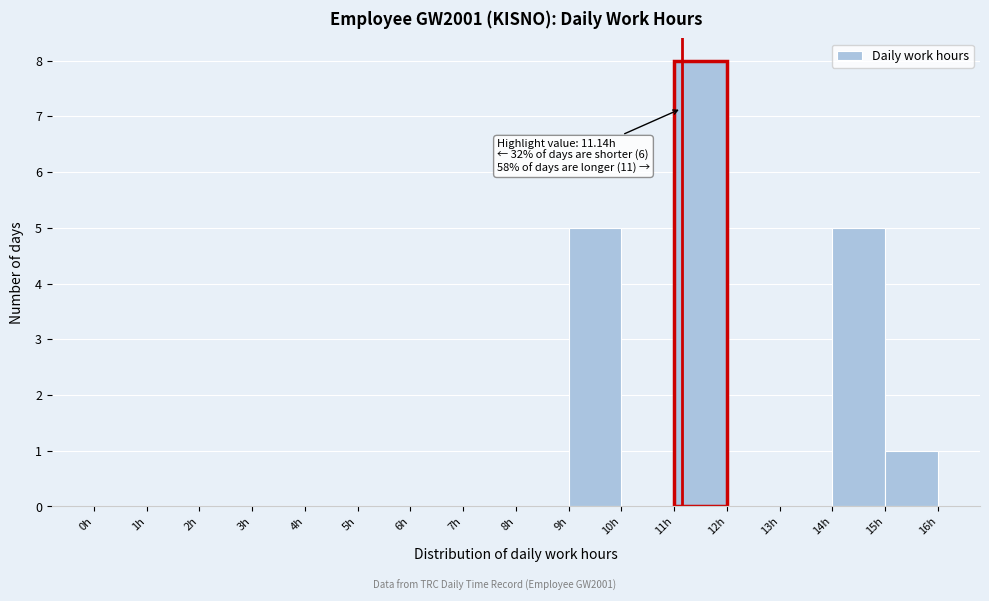

Which range on the x-axis has the tallest bar?

11 to 12